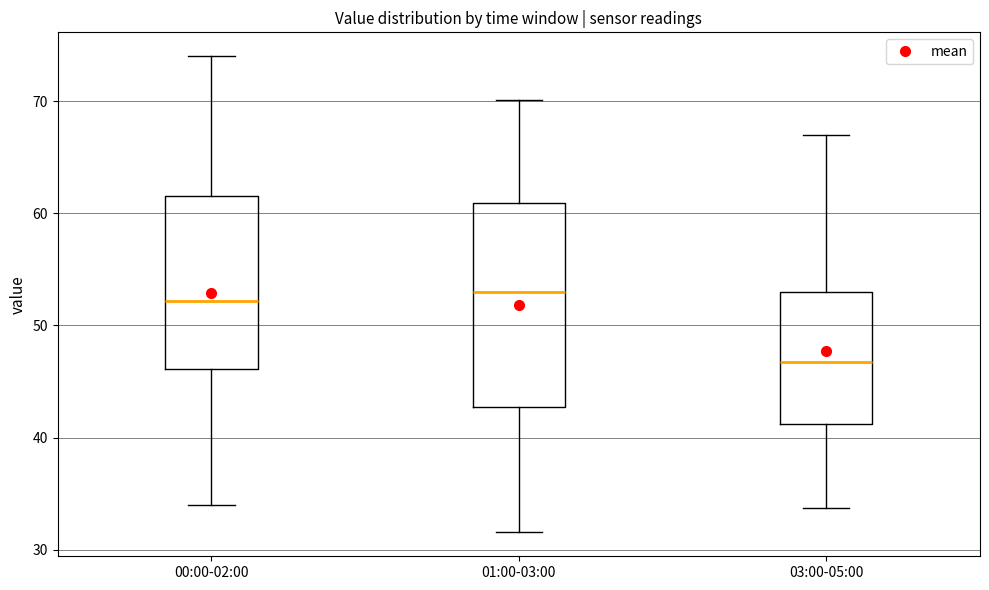

Where does the upper whisker of the box for 01:00-03:00 end on the y-axis? The values are not printed on the chart, so give them approximately, as read against the axis.

70